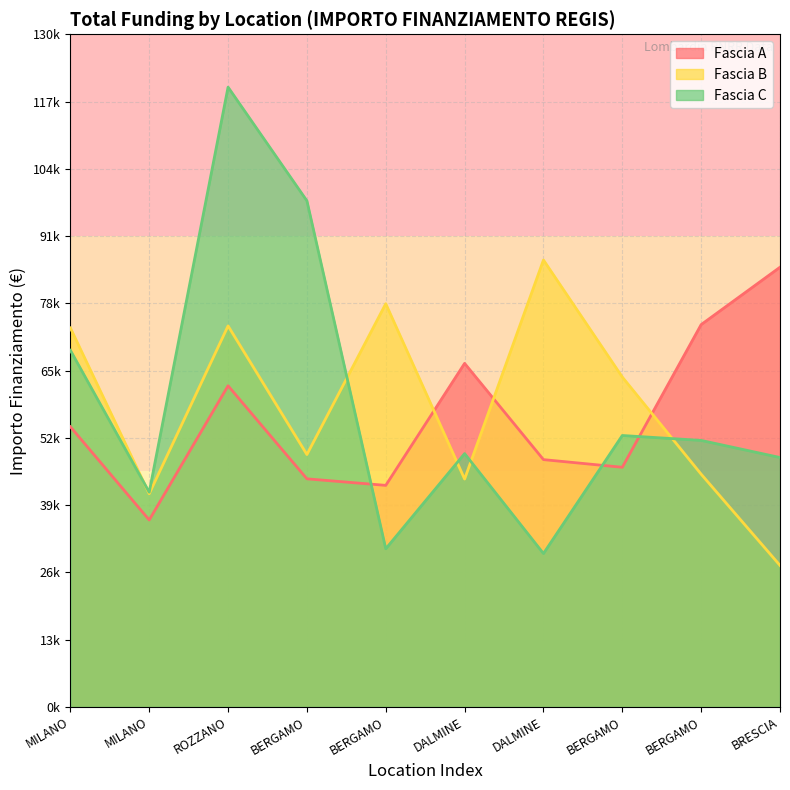

How many data points in Fascia B are less than 63747?

5